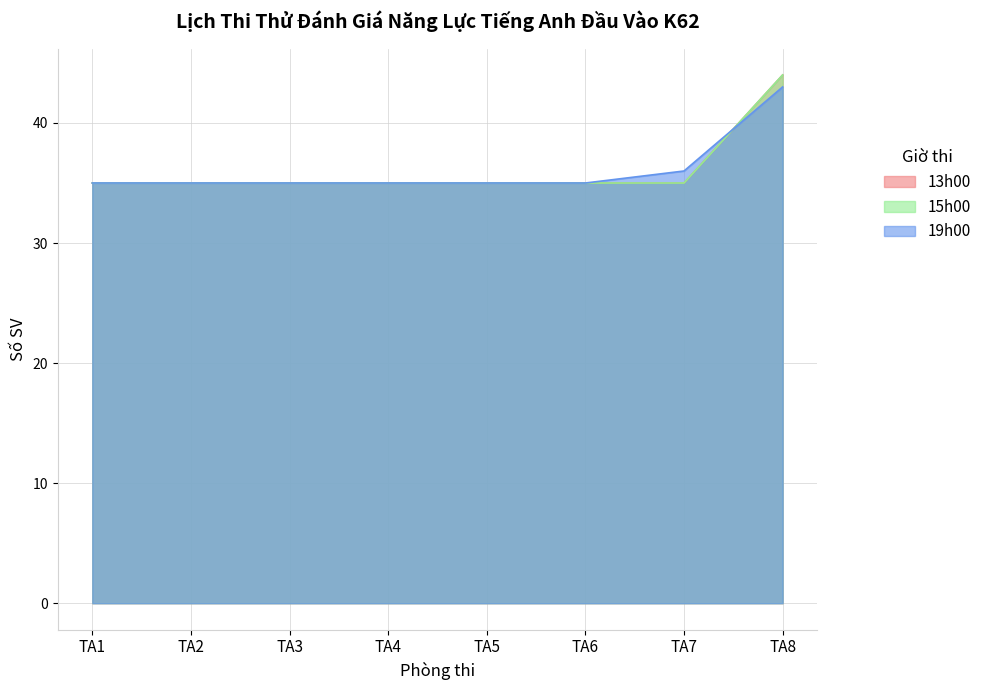

At TA5, list the series in order from largest to smallest.

13h00, 15h00, 19h00